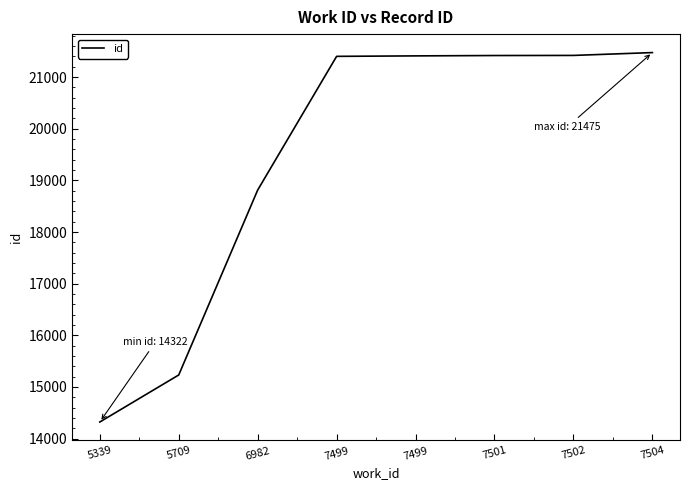

Rank the categories by value from highest to lowest.

7504, 7502, 7501, 7499, 7499, 6982, 5709, 5339